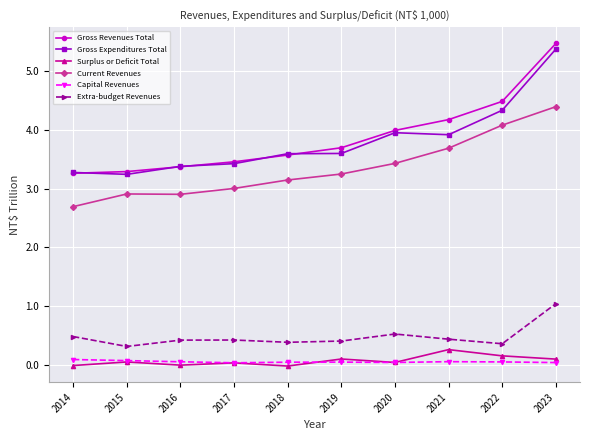

Between 2019 and 2023, which series saw the biggest shift?

Gross Expenditures Total